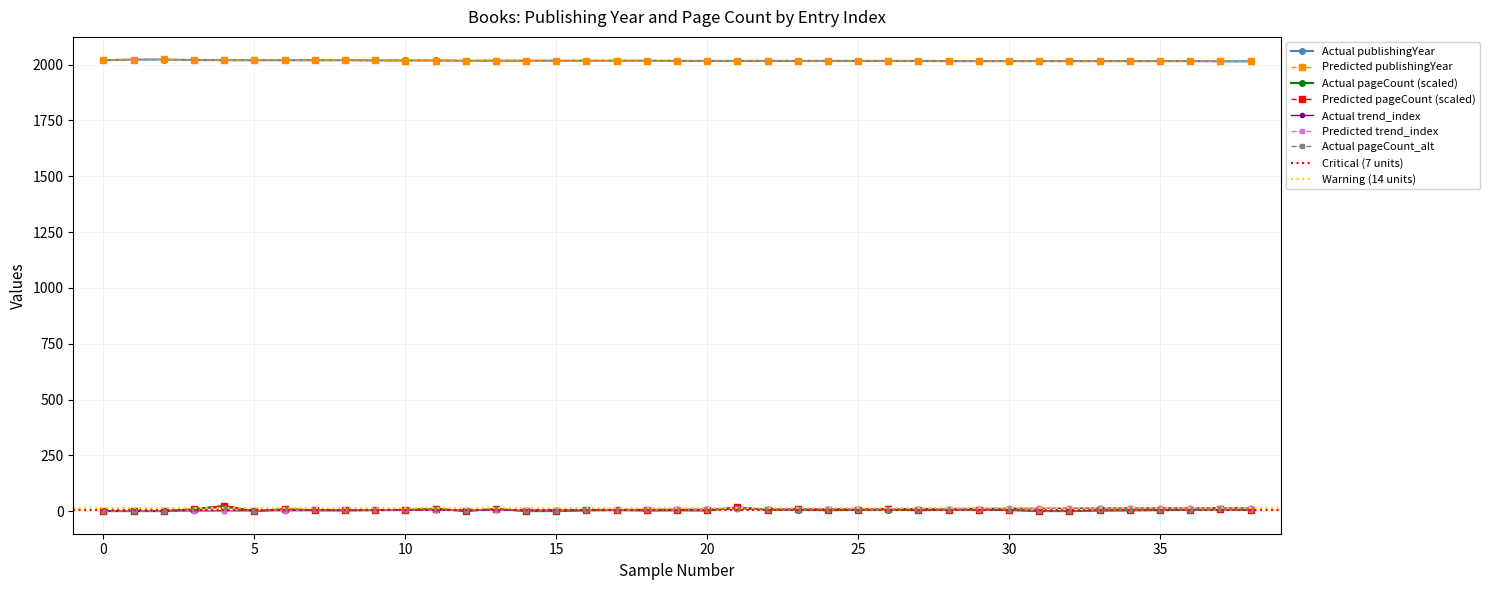

Where does the pageCount series first go above 4?

3